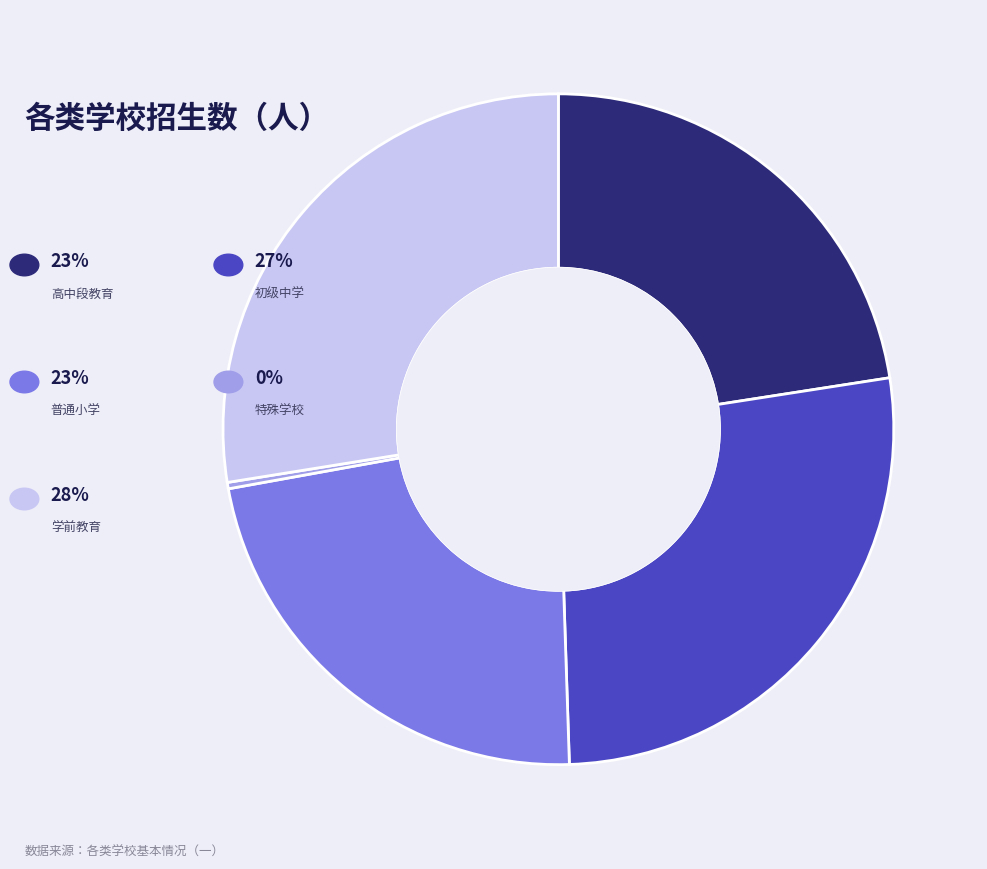

Is there any slice that represents more than half of the pie?

No